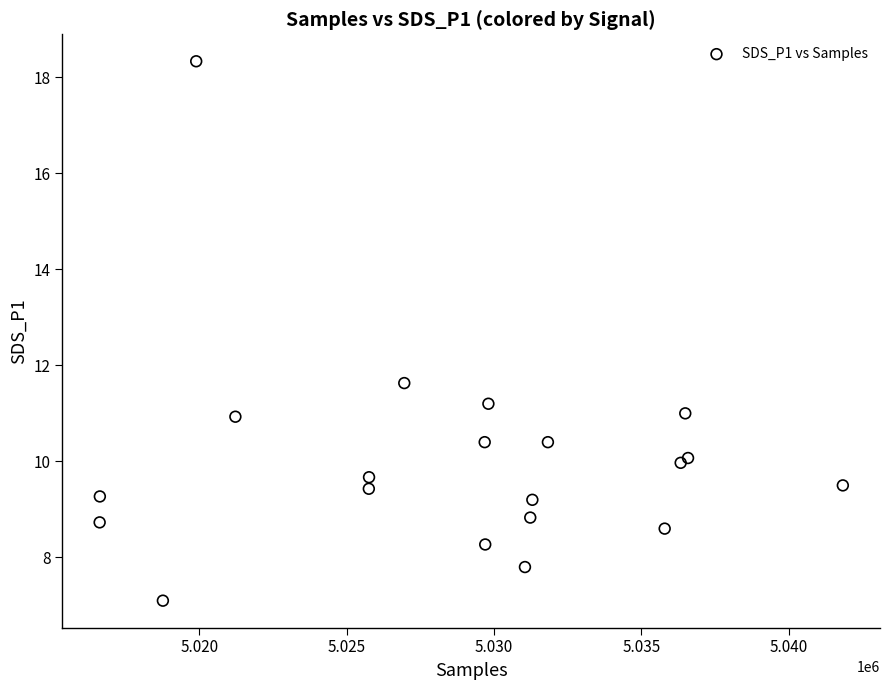

What Y value in the scatter plot is closest to 12?

11.6